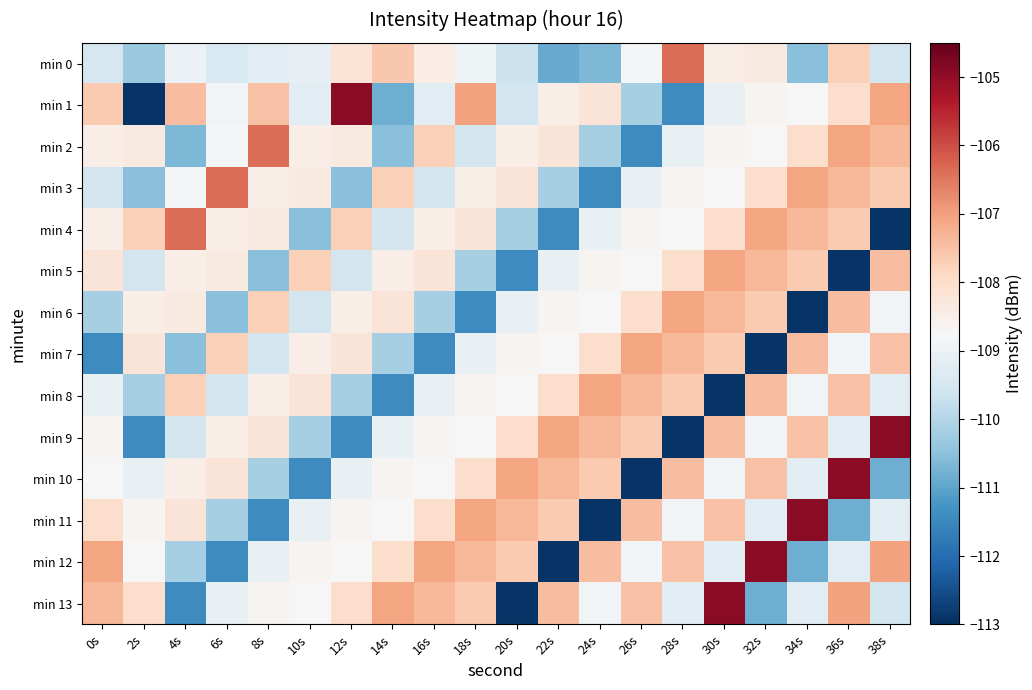

Which category has the highest value across all series?

12s